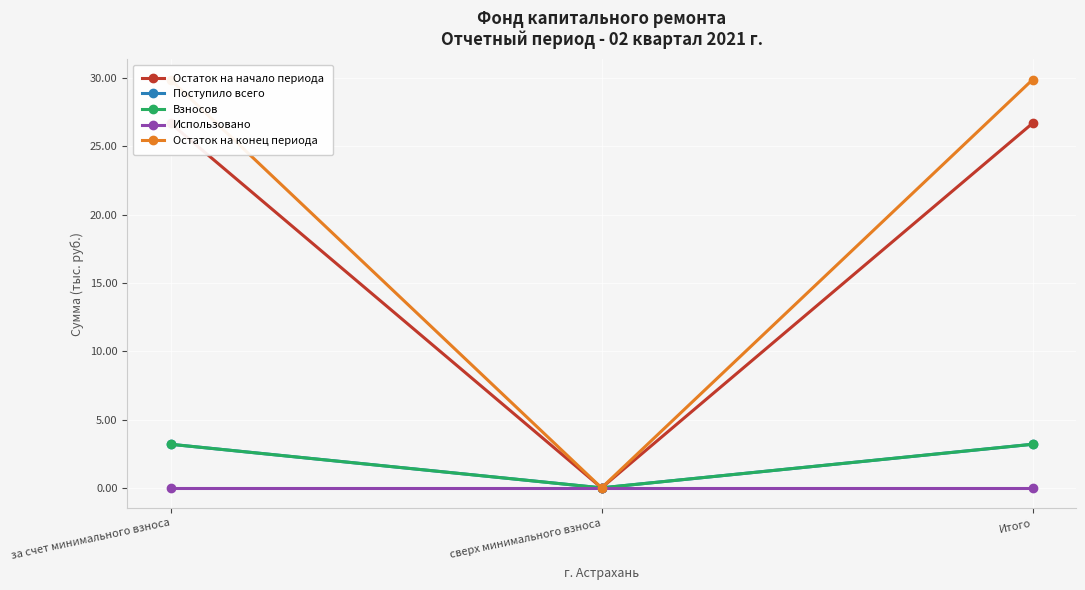

Which category has the highest value in the Остаток на конец периода series?

за счет минимального взноса